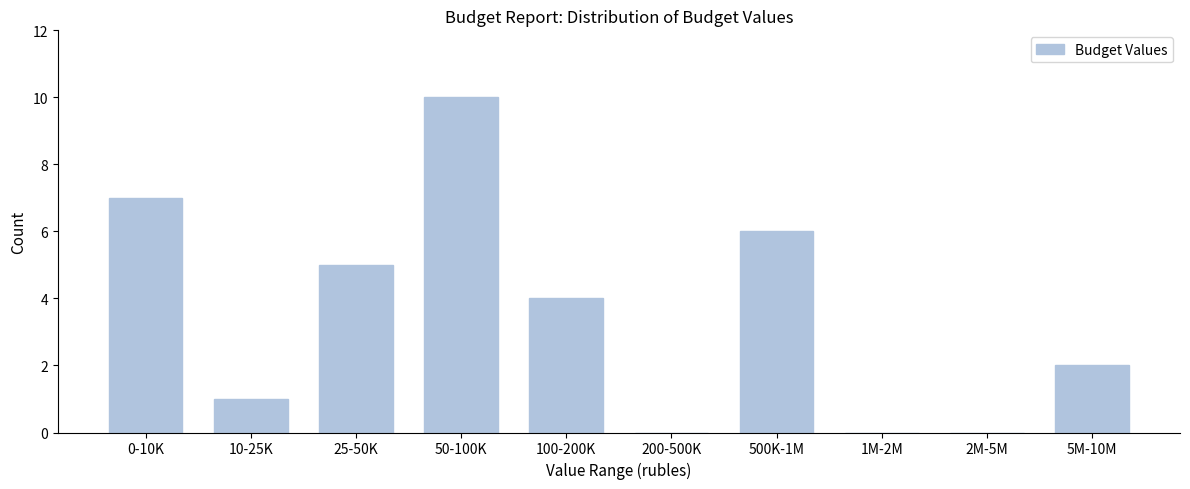

Reading left to right, list all the values displayed in this chart.

0-10K=7	10-25K=1	25-50K=5	50-100K=10	100-200K=4	200-500K=0	500K-1M=6	1M-2M=0	2M-5M=0	5M-10M=2